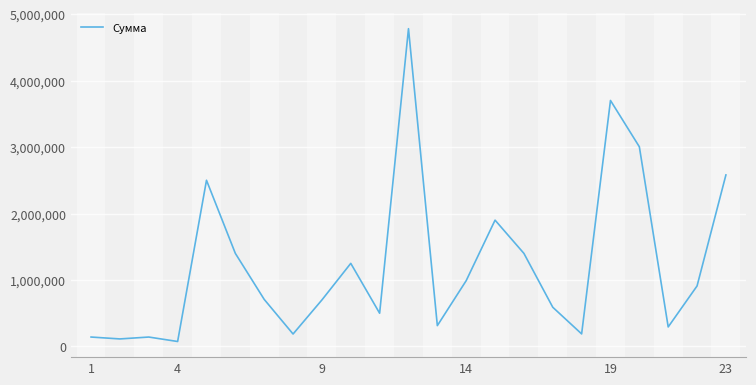

What is the maximum value shown in the chart?

4780000